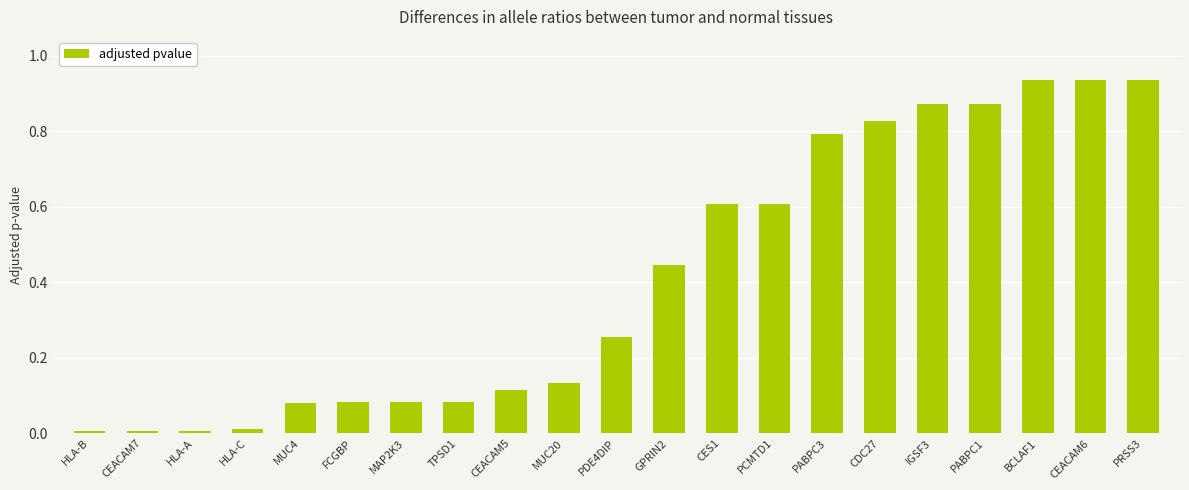

Is it true that the value at HLA-A is 0.0?

True